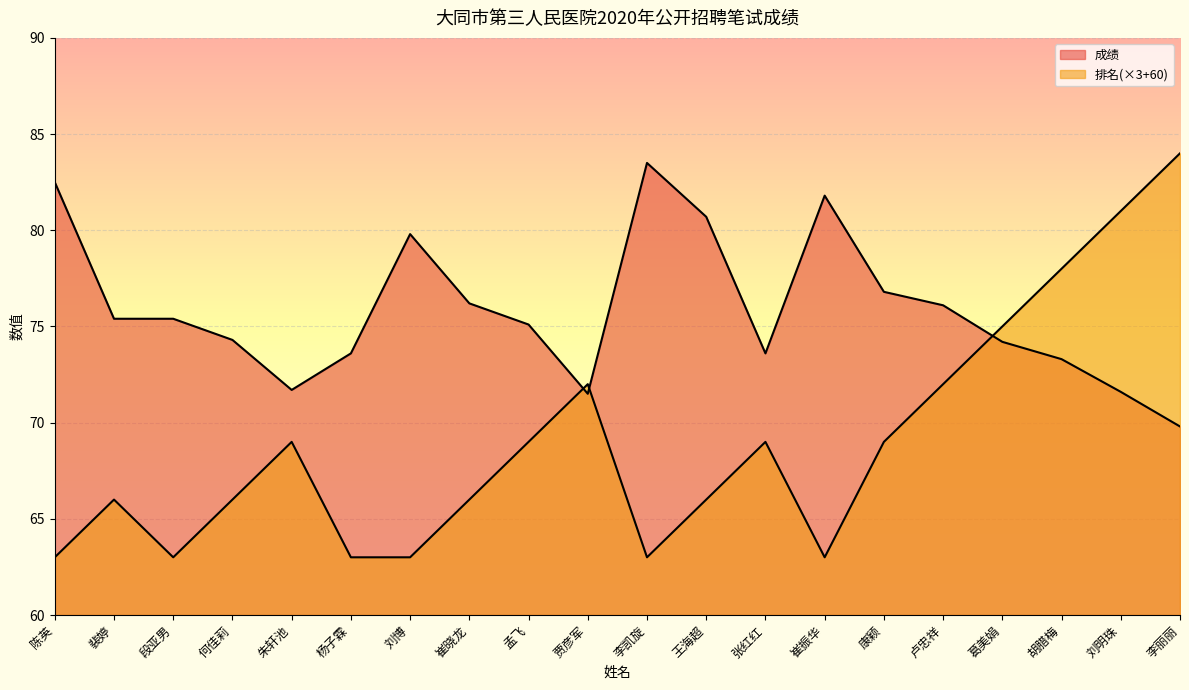

Which series has the largest total across all categories?

成绩